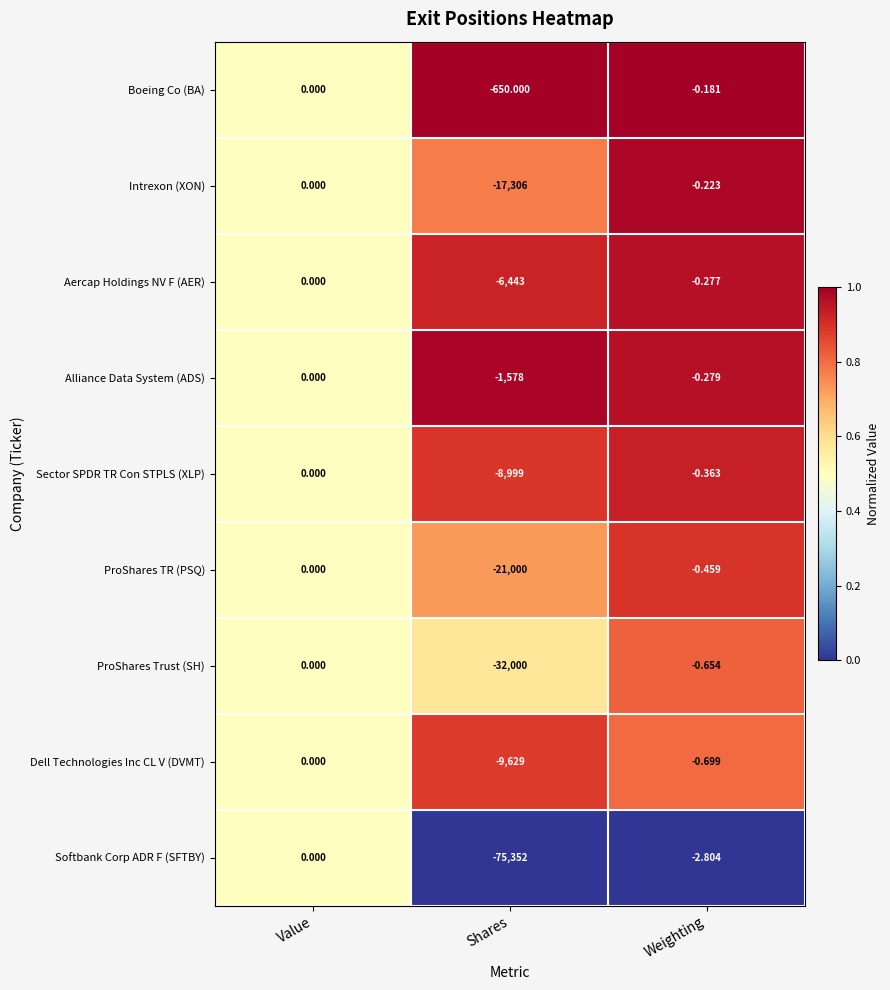

Which category has the lowest value in the ProShares TR (PSQ) series?

Shares